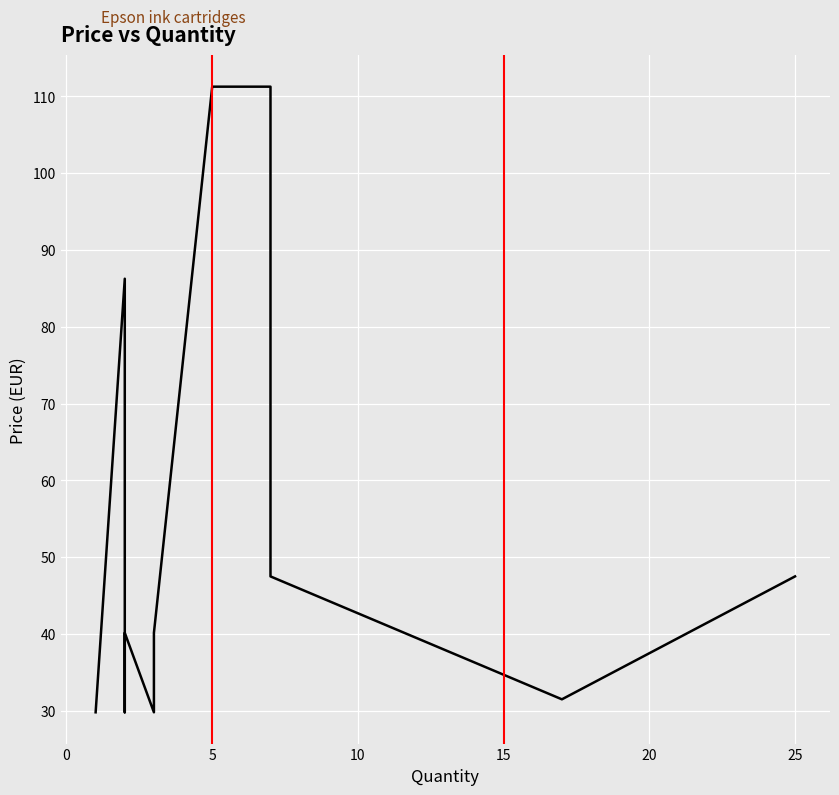

How many values are below 40?

8